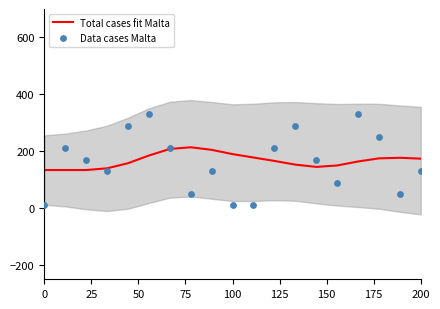

Which series has the largest total across all categories?

Total cases fit Malta